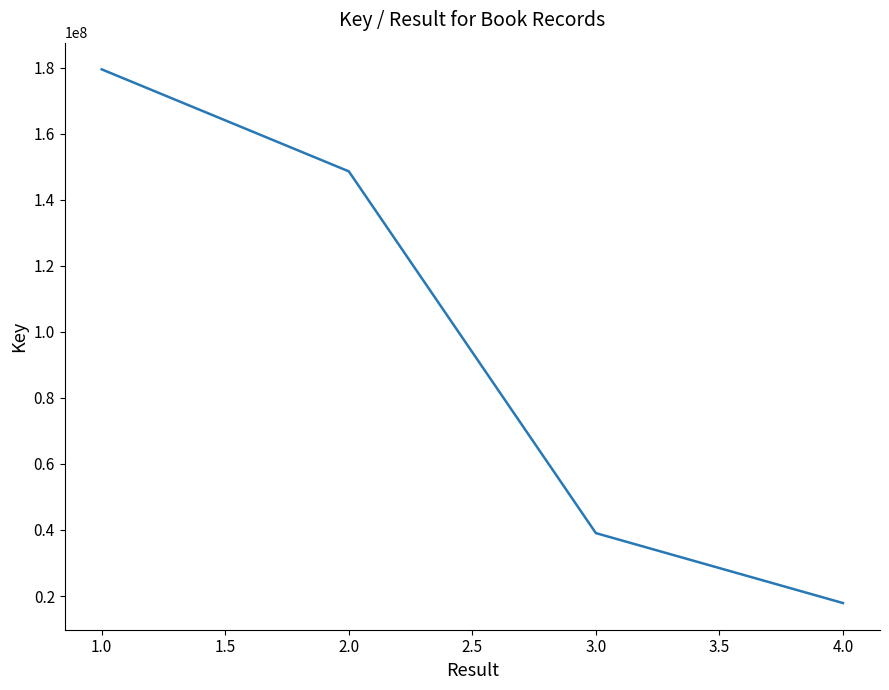

What is the approximate value at 2.0?

148569510